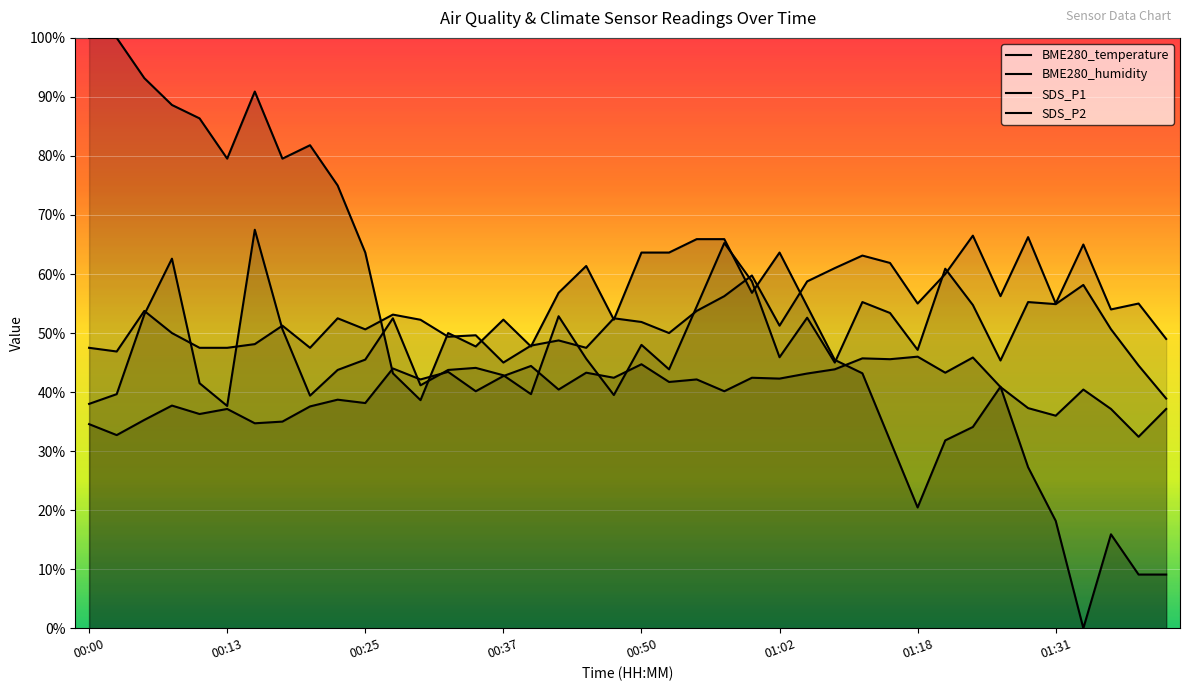

List the series in order of their peak value, lowest first.

BME280_humidity, SDS_P2, SDS_P1, BME280_temperature